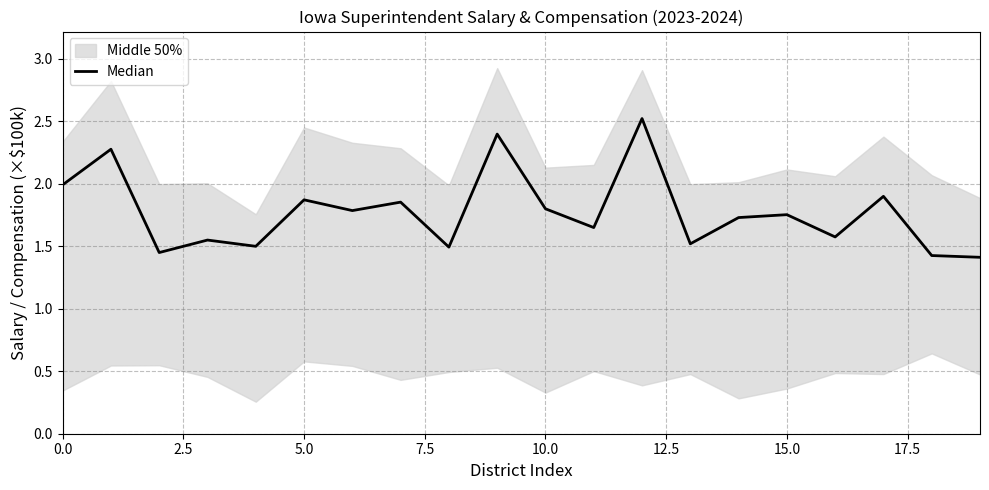

At which label is the value closest to 1?

19